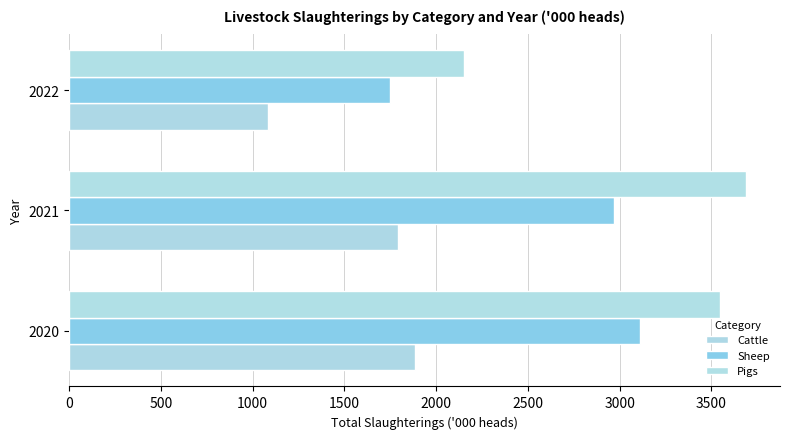

Rank the series by their maximum value, from highest to lowest.

Pigs, Sheep, Cattle